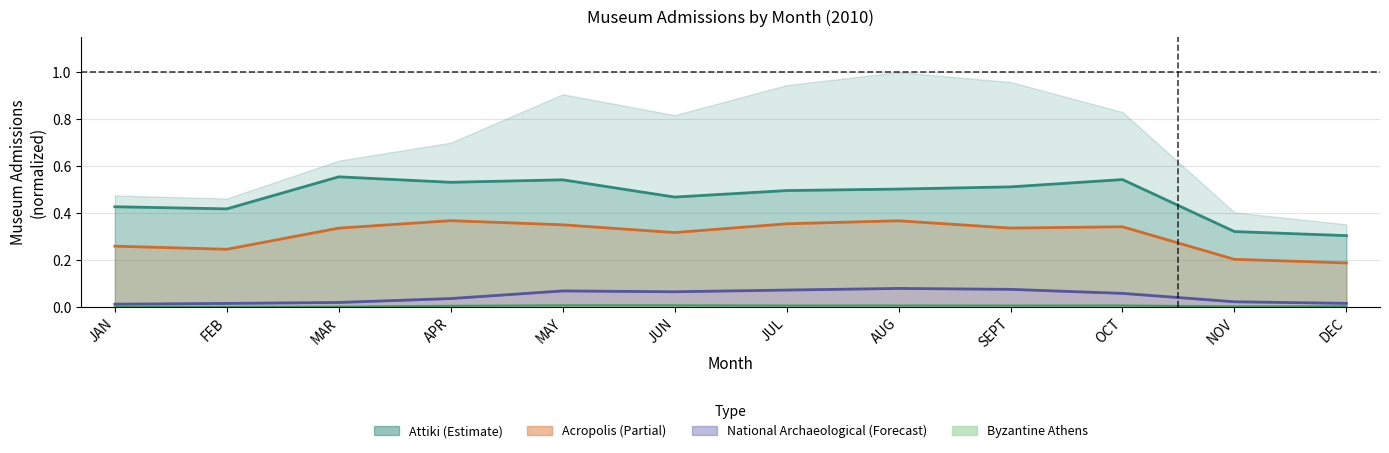

List the series in order of their peak value, highest first.

Attiki, Acropolis, National Archaeological, Byzantine Athens